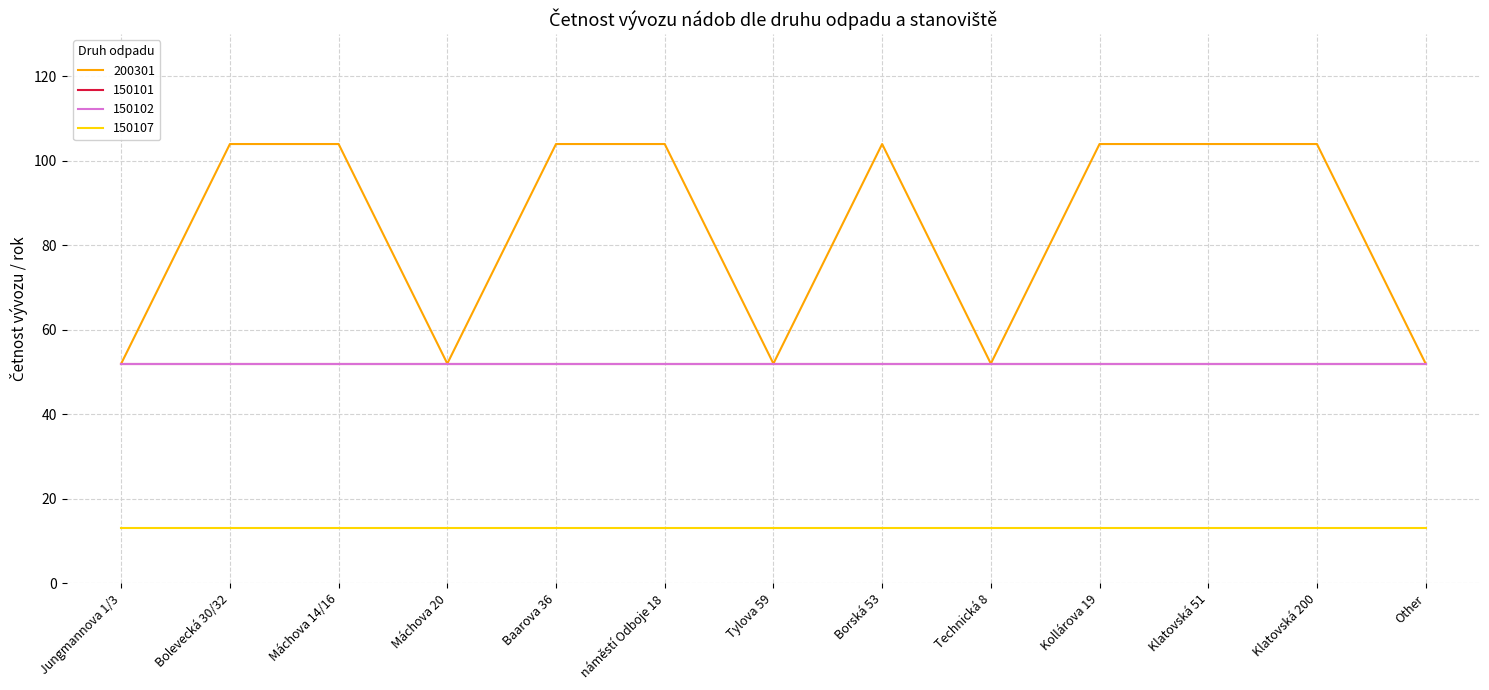

What is the difference between the maximum and minimum values in the 200301 series?

52